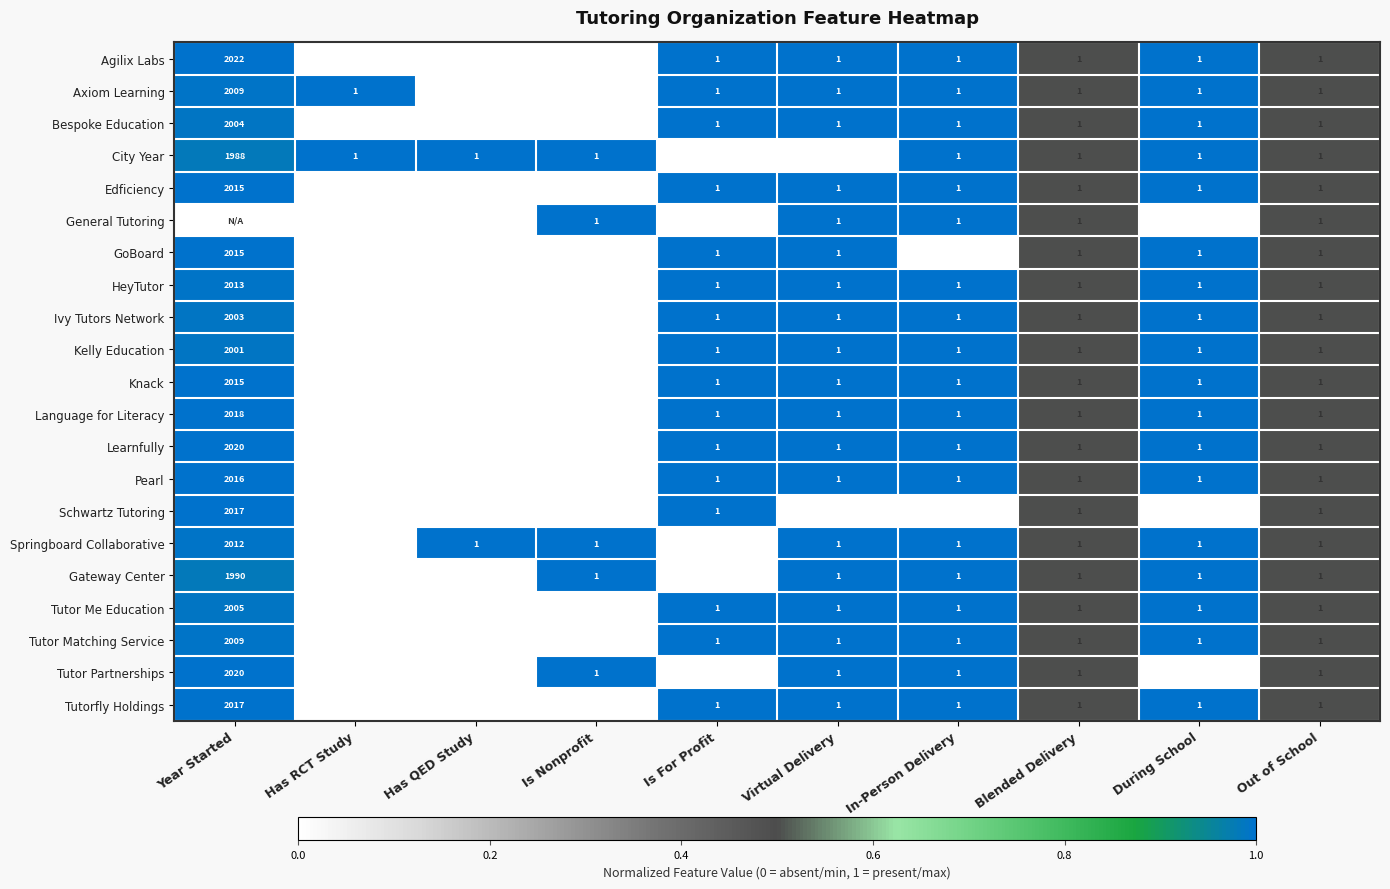

True or false: Axiom Learning has a value of 1 at Has RCT Study.

True